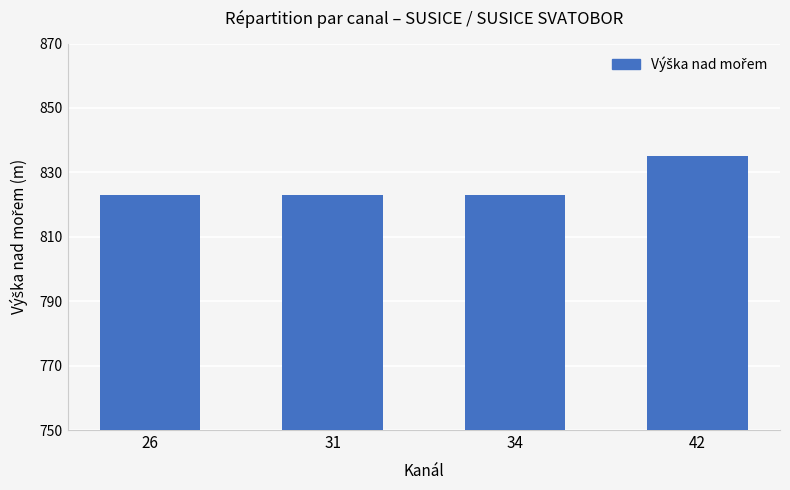

Approximately how many times larger is the value at 42 compared to 26?

1.0